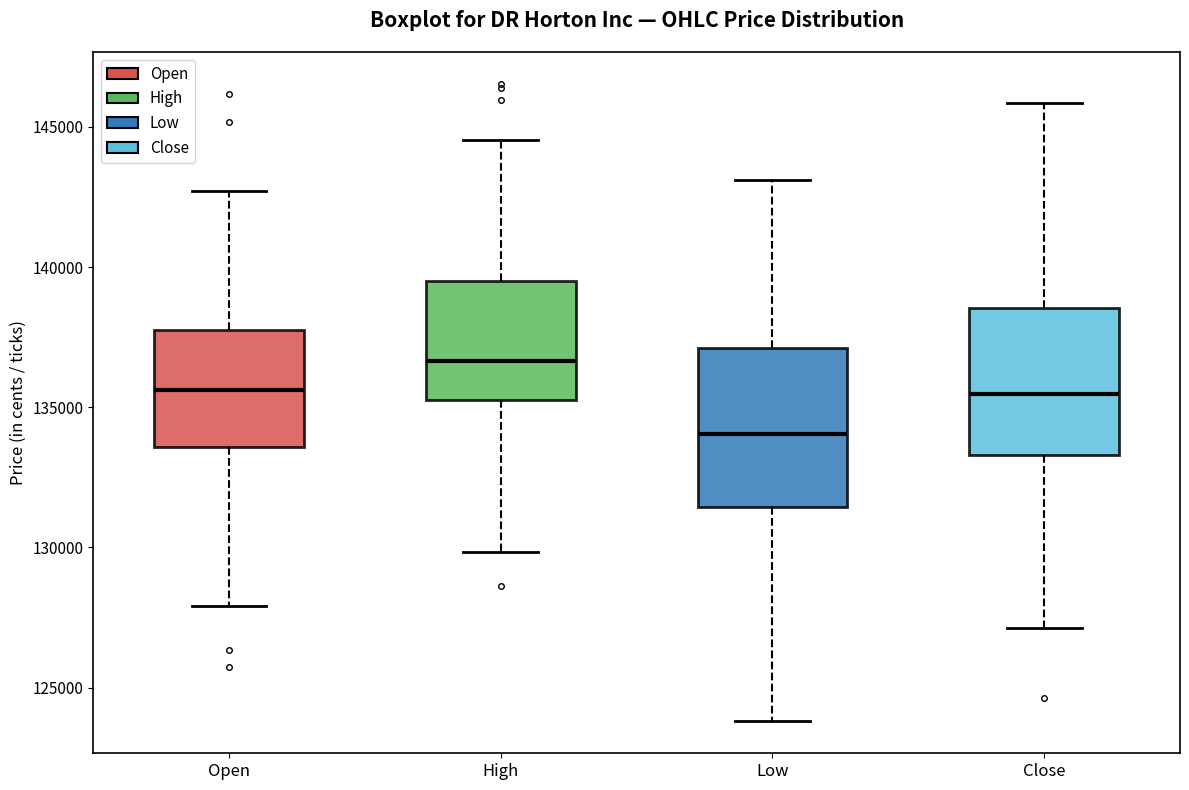

Where does the median line of the box for High sit on the y-axis? The values are not printed on the chart, so give them approximately, as read against the axis.

136500